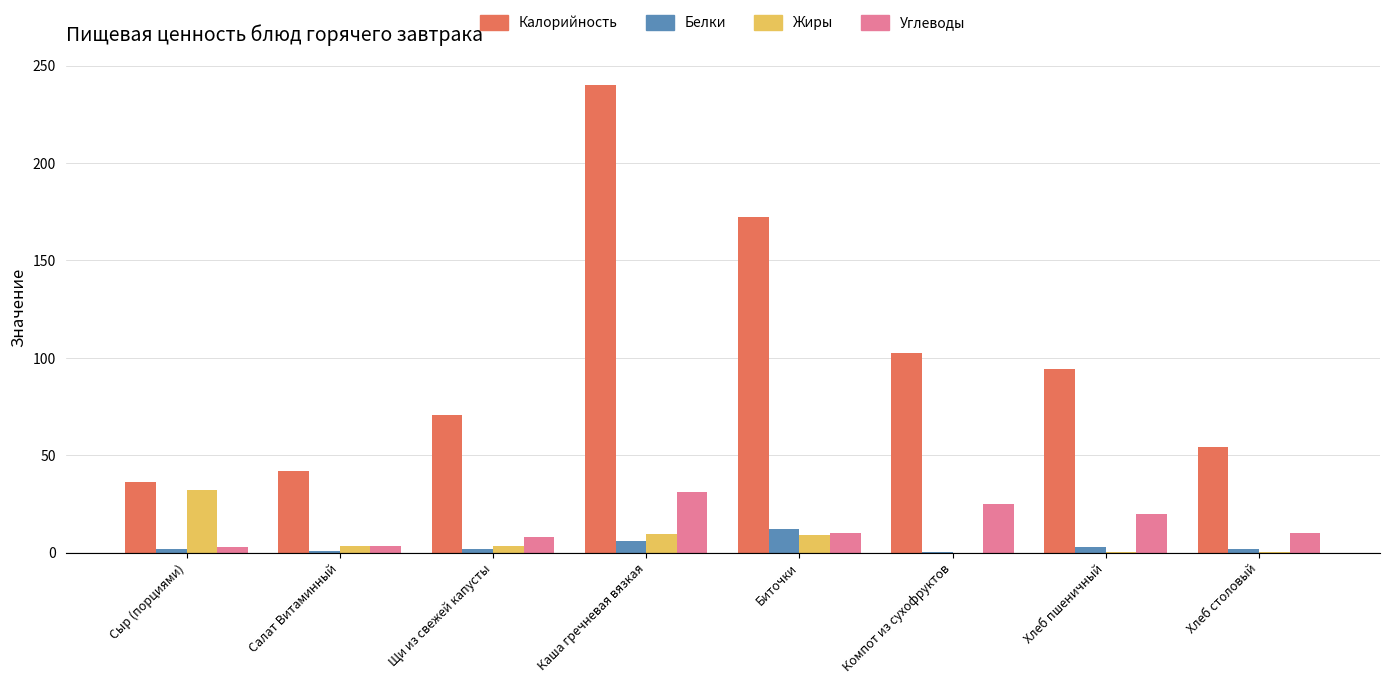

Are the bars grouped side by side (vs. stacked)?

Yes